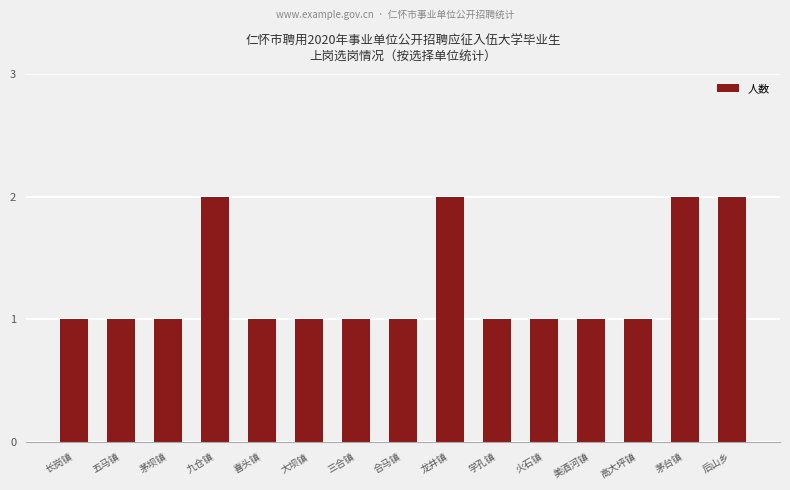

The value at 学孔镇 is 1. True or false?

True